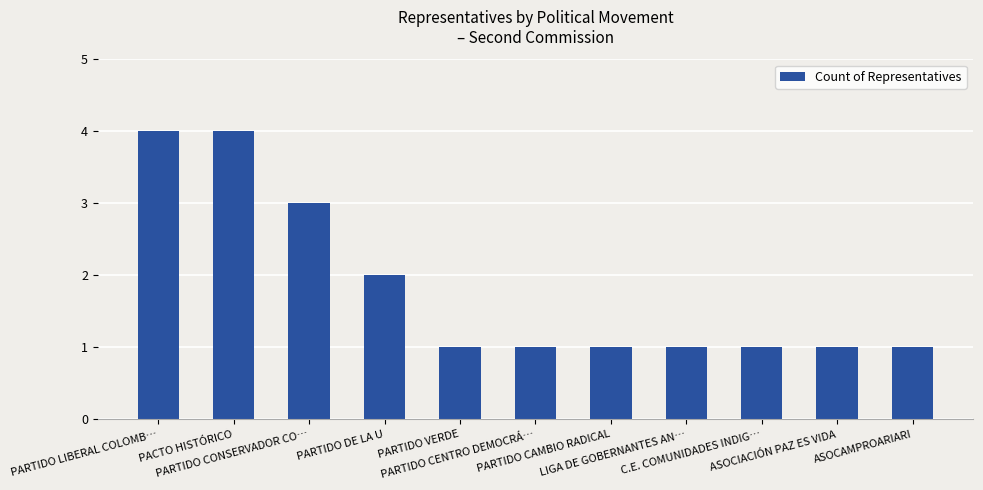

What is the label of the 5th bar from the right?

PARTIDO CAMBIO RADICAL